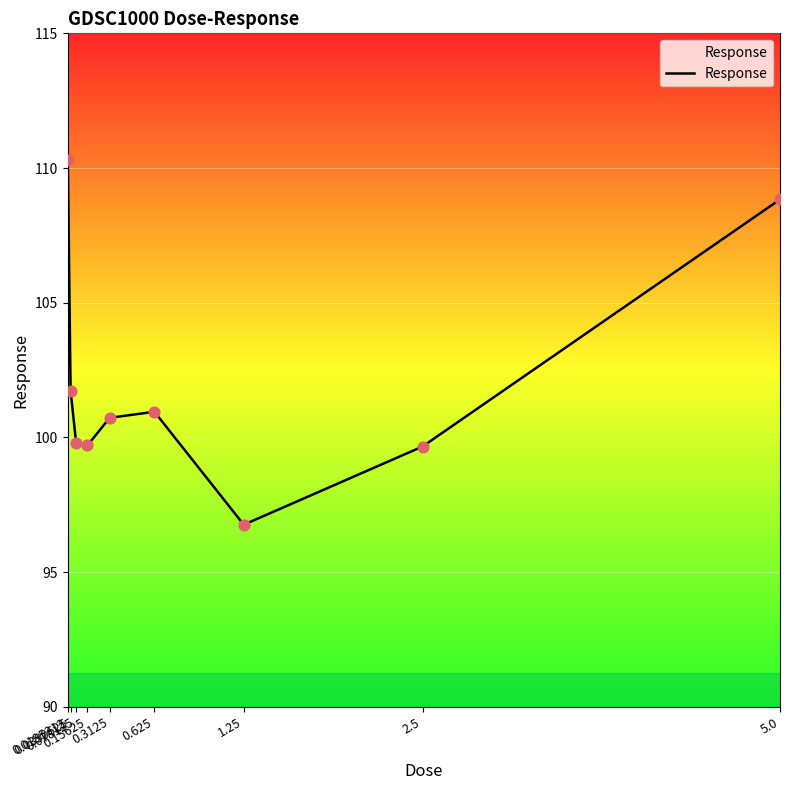

Which has a higher value, 0.078125 or 1.25?

0.078125